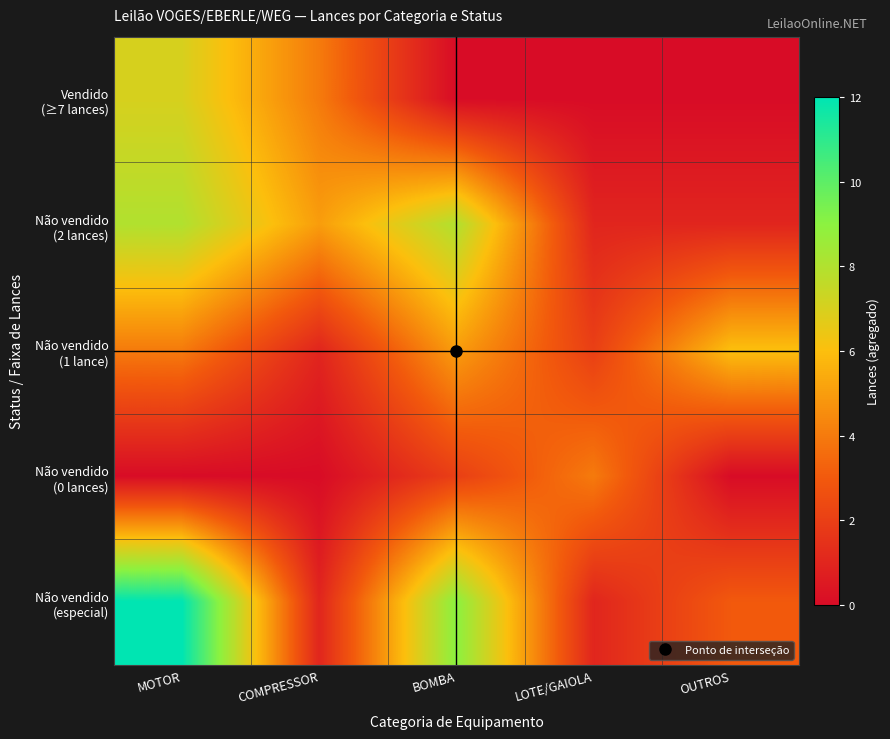

List the series in order of their peak value, lowest first.

Não vendido (0 lances), Não vendido (1 lance), Vendido (≥7 lances), Não vendido (2 lances), Não vendido (especial)